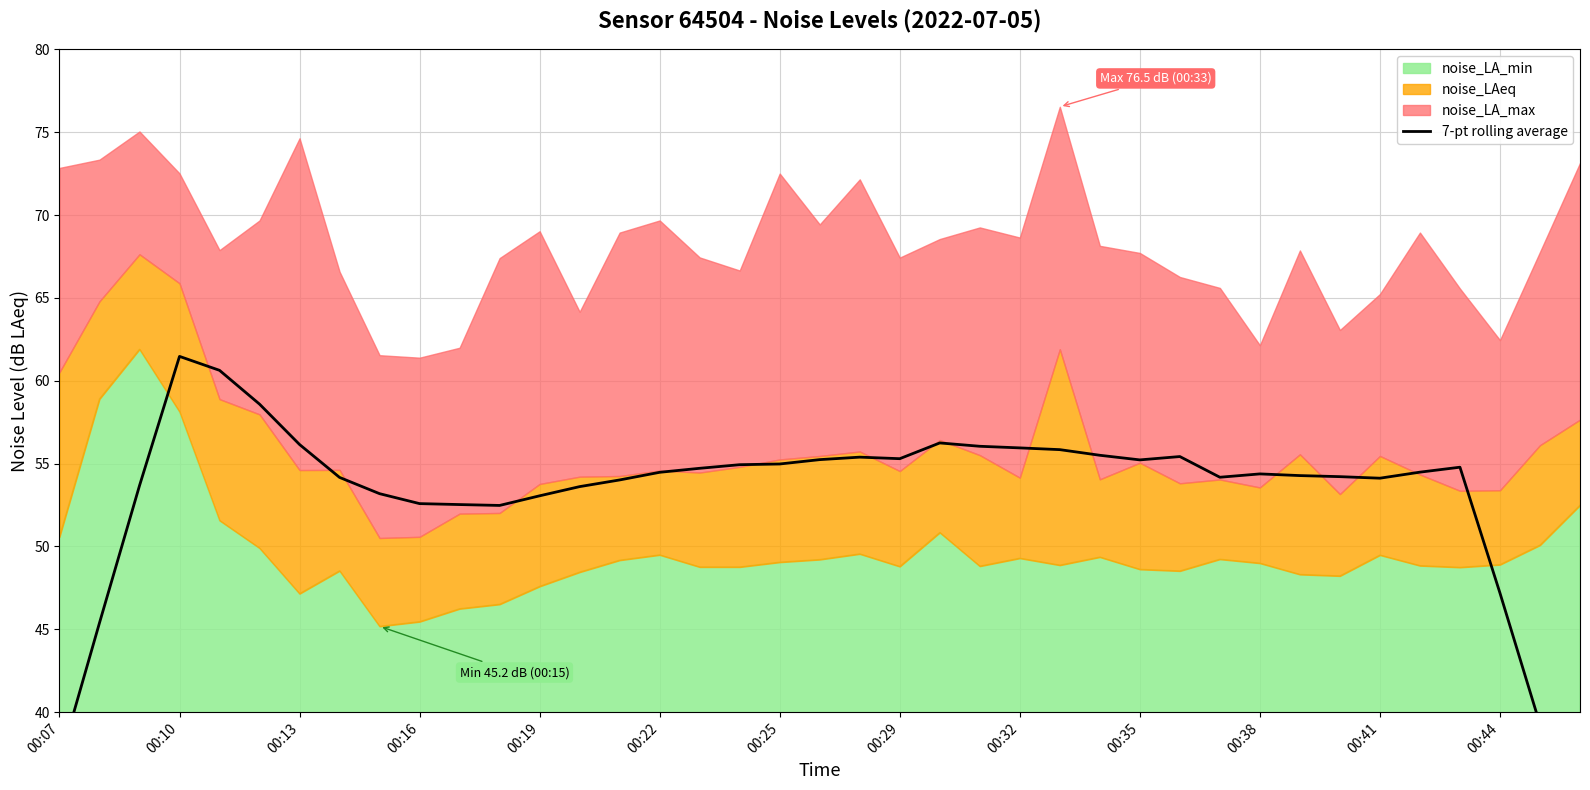

True or false: the data shows 37.0 at 00:07.

True